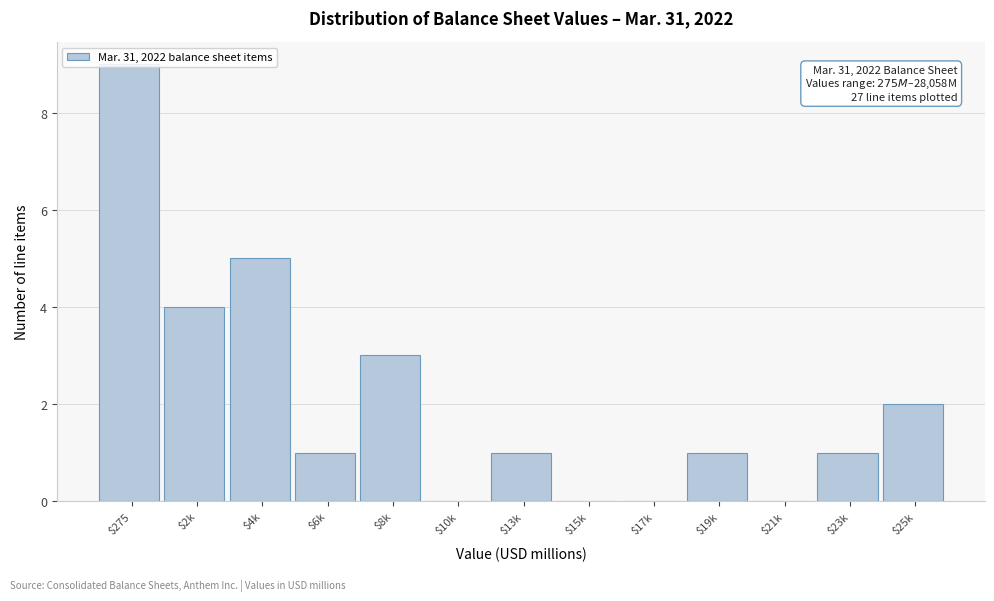

The chart shows a value of 7 at $4k. True or false?

False